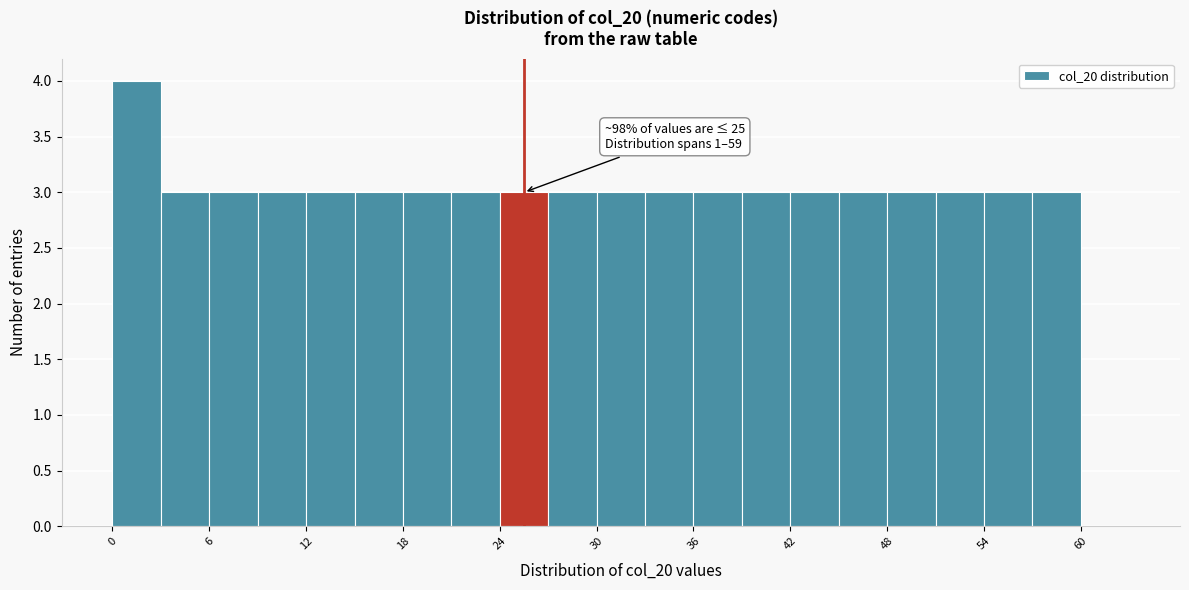

Around what value on the x-axis is the tallest bar? Give the approximate position of its centre, as read against the axis.

2